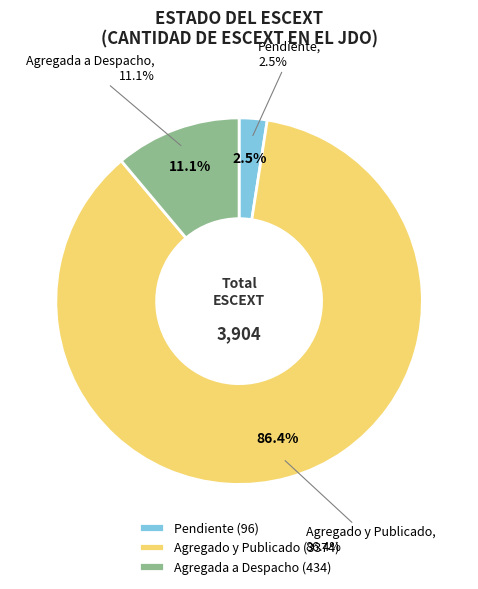

Which category has the smallest portion of the pie?

Pendiente